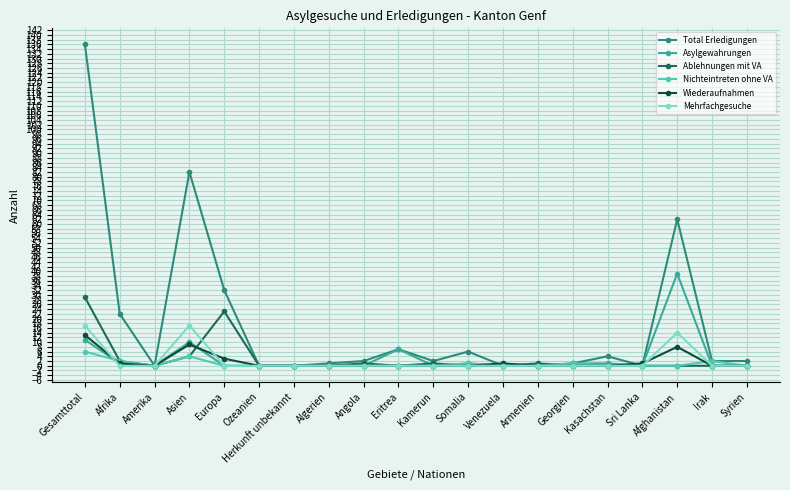

What position from the left is Europa?

5